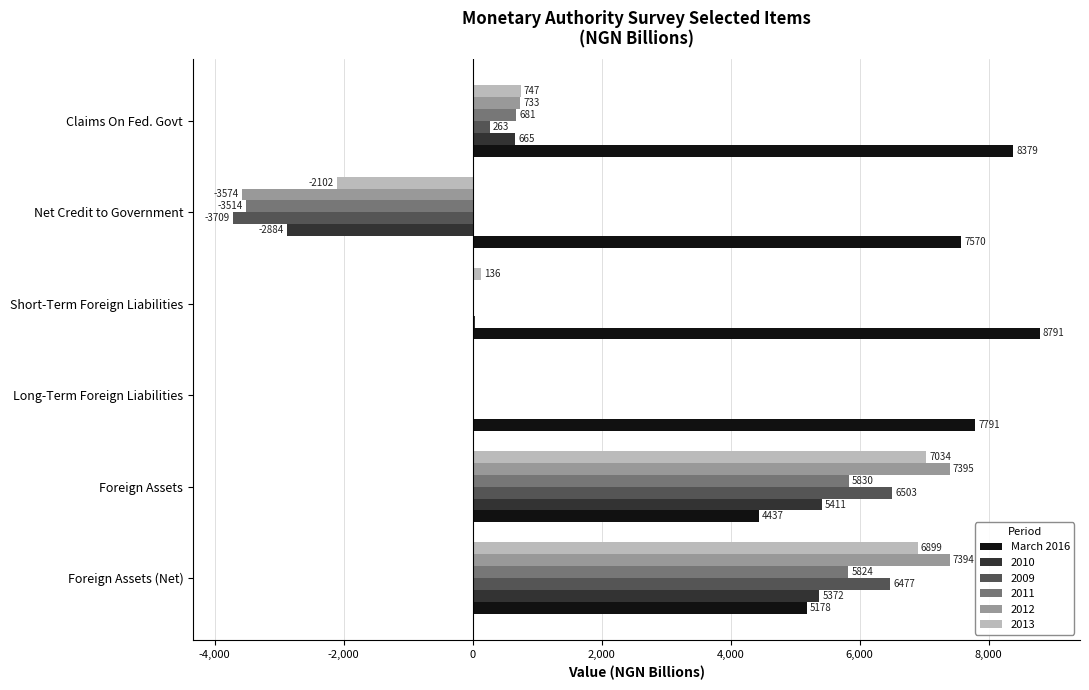

The March 2016 series shows 5114.2 at Long-Term Foreign Liabilities. True or false?

False